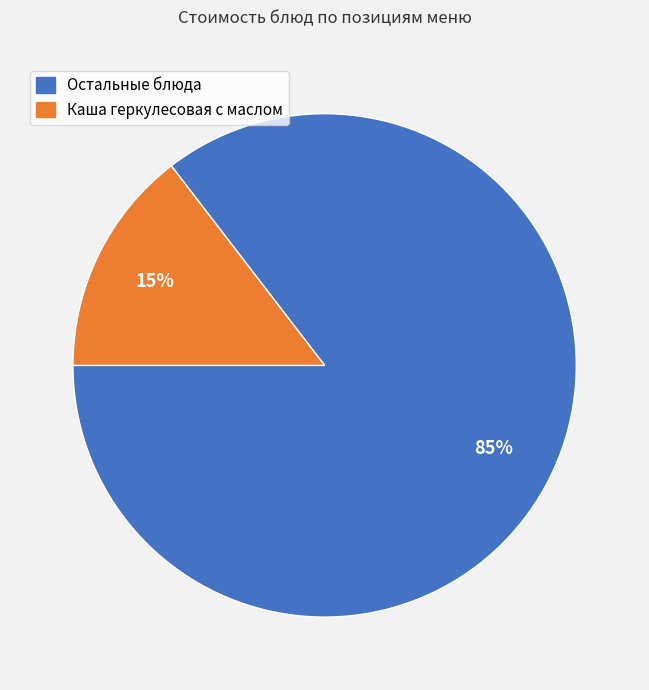

To the nearest percent, what is the average slice percentage?

50%